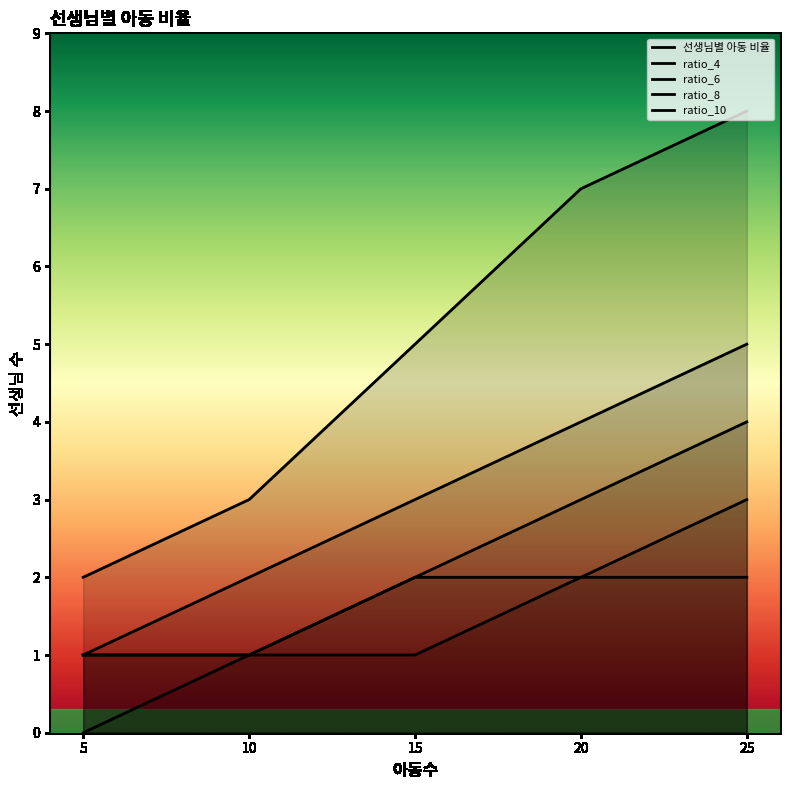

The ratio_4 series shows 4 at 20. True or false?

True